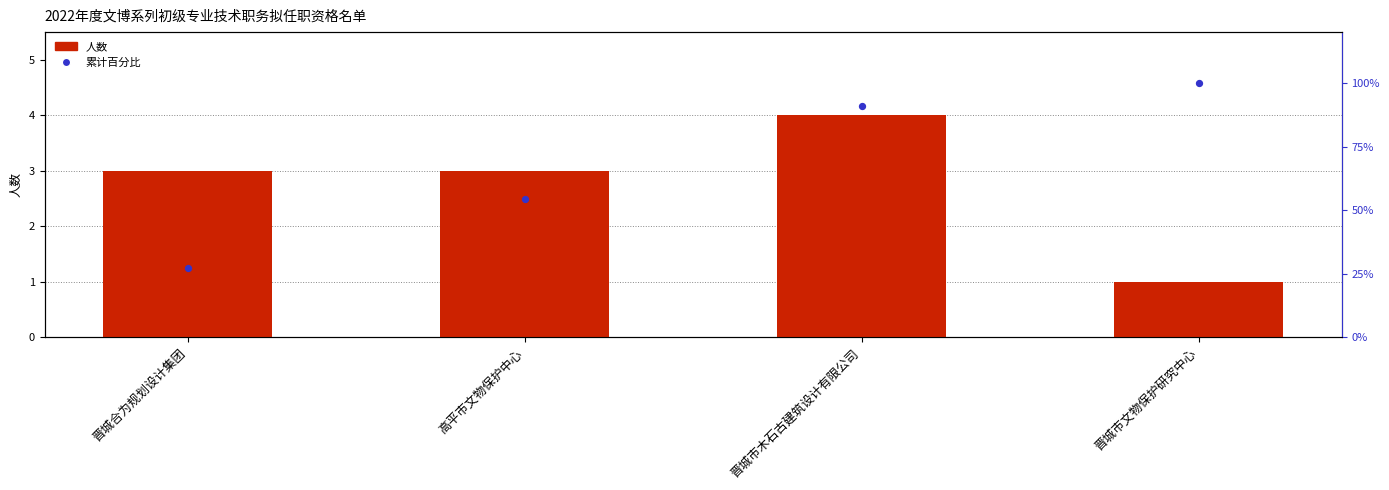

At which category is the sum across all series the highest?

晋城市文物保护研究中心